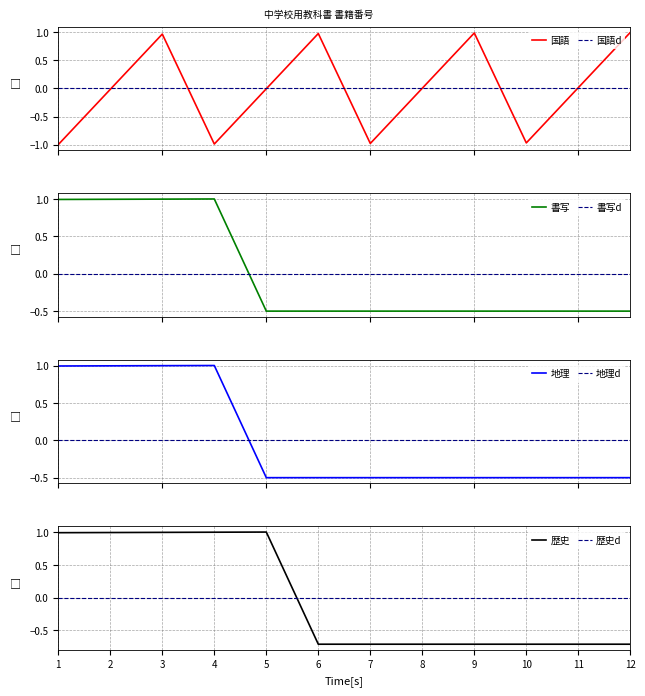

Reading left to right, what are all the values shown in this chart?

国語: -1.0	-0.0	1.0	-1.0	-0.0	1.0	-1.0	0.0	1.0	-1.0	0.0	1.0
書写: 1.0	1.0	1.0	1.0	-0.5	-0.5	-0.5	-0.5	-0.5	-0.5	-0.5	-0.5
地理: 1.0	1.0	1.0	1.0	-0.5	-0.5	-0.5	-0.5	-0.5	-0.5	-0.5	-0.5
歴史: 1.0	1.0	1.0	1.0	1.0	-0.7	-0.7	-0.7	-0.7	-0.7	-0.7	-0.7